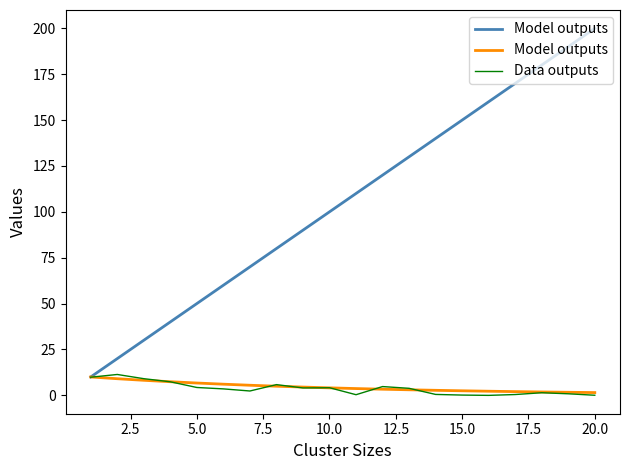

The Data outputs series shows 0.0 at 20.0. True or false?

True